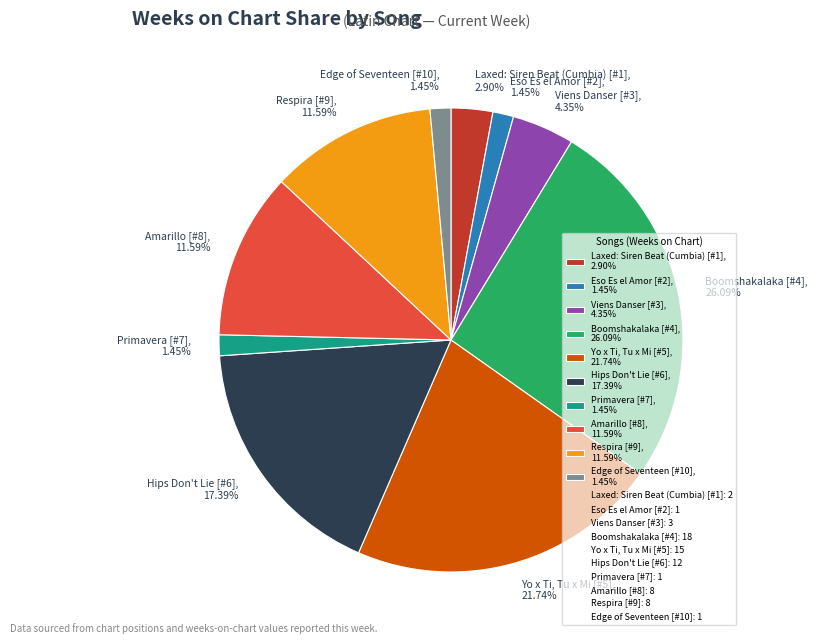

Is the sum of Viens Danser [#3], 4.35% and Boomshakalaka [#4], 26.09% greater than half?

No